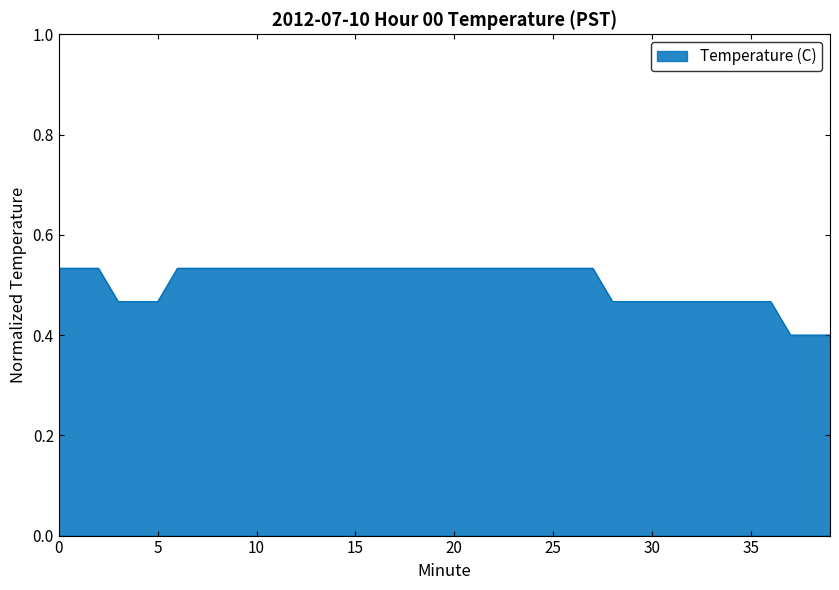

What is the minimum value shown in the chart?

0.4